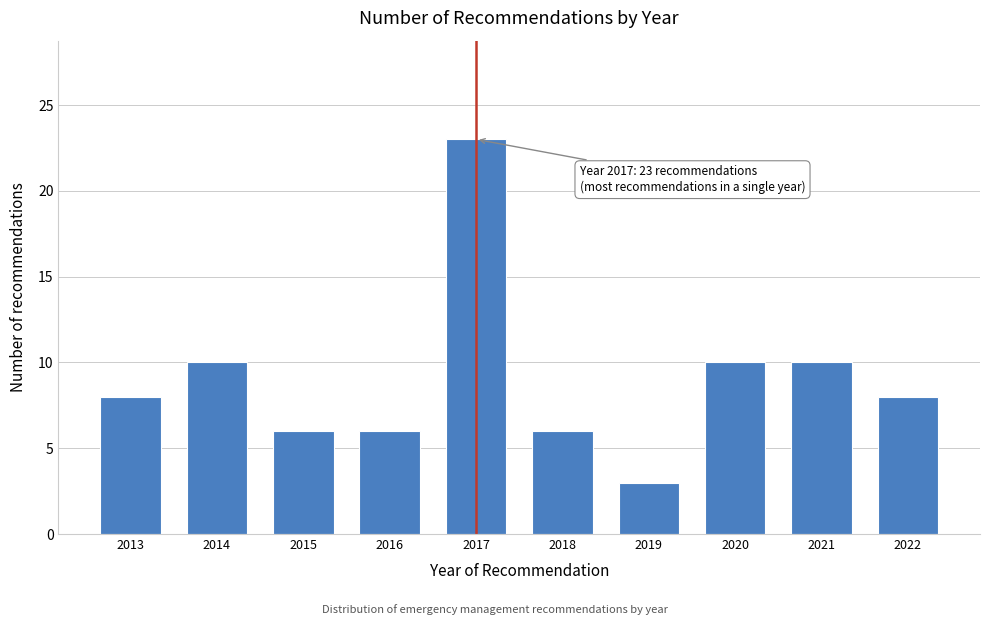

Reading left to right, list all the values displayed in this chart.

8	10	6	6	23	6	3	10	10	8